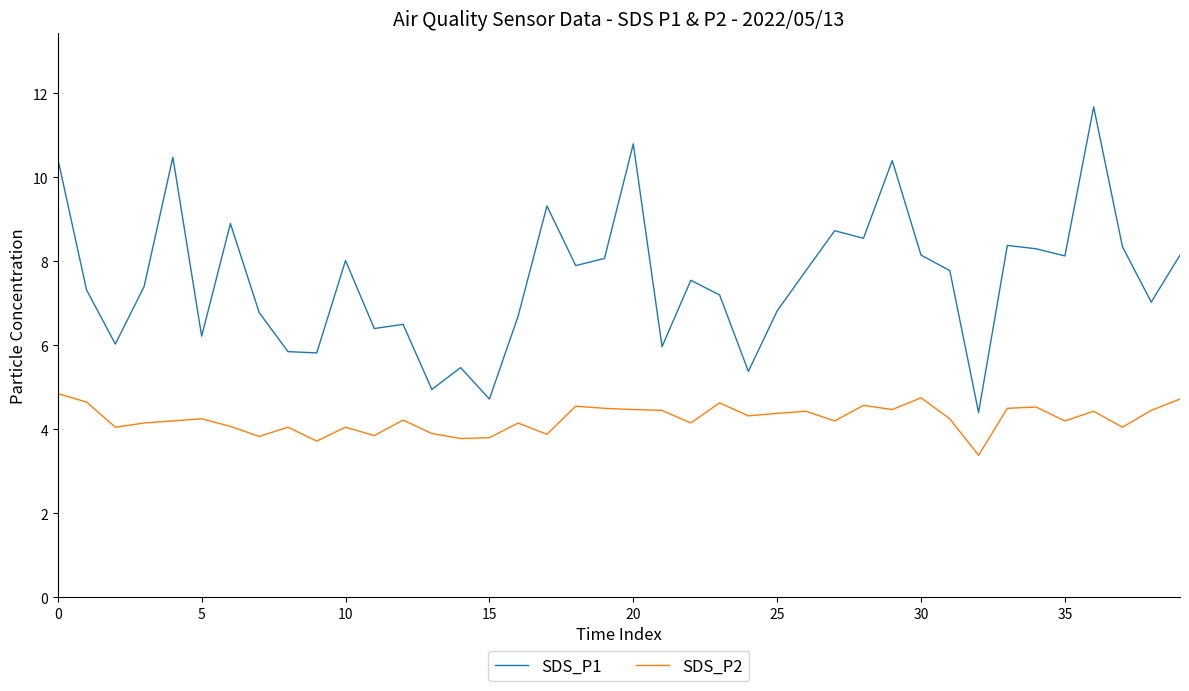

Which series has the largest total across all categories?

SDS_P1